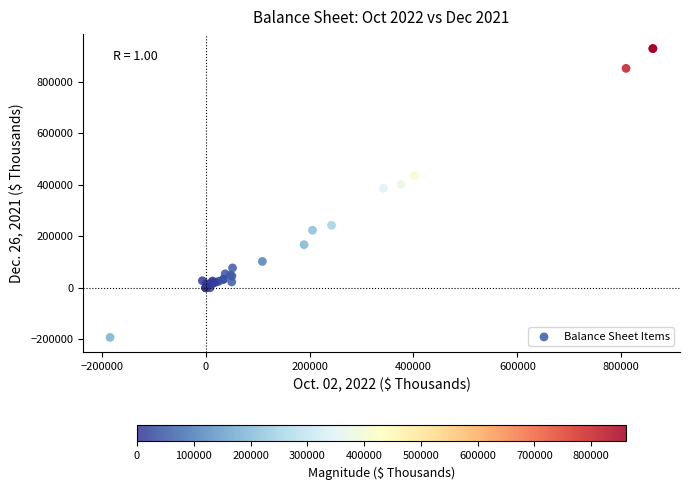

What Y value in the scatter plot is closest to 368097?

386336